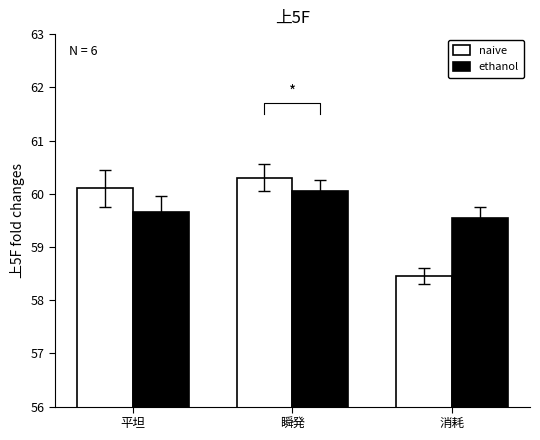

Is the value of naive at 消耗 greater than the value of ethanol at 平坦?

No